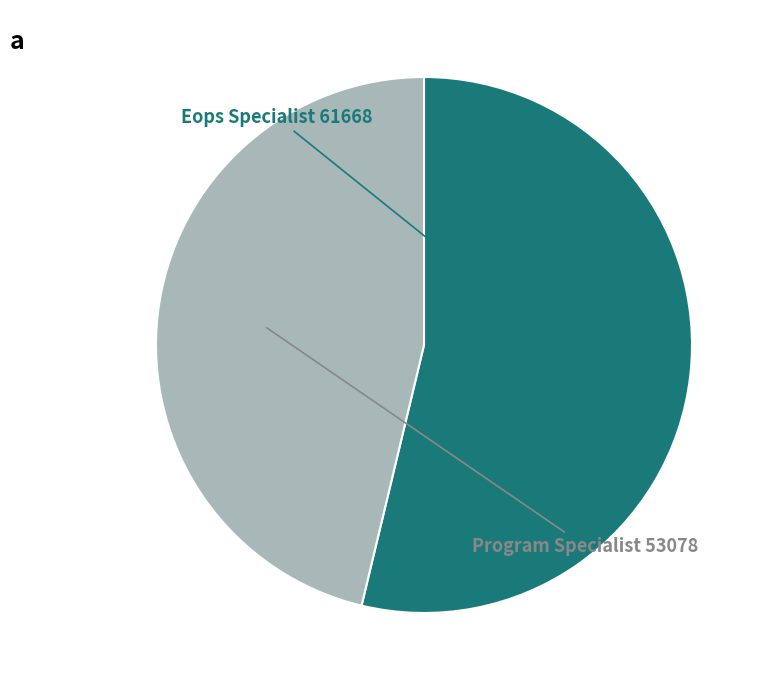

Rank the categories by value from lowest to highest.

Program Specialist, Eops Specialist